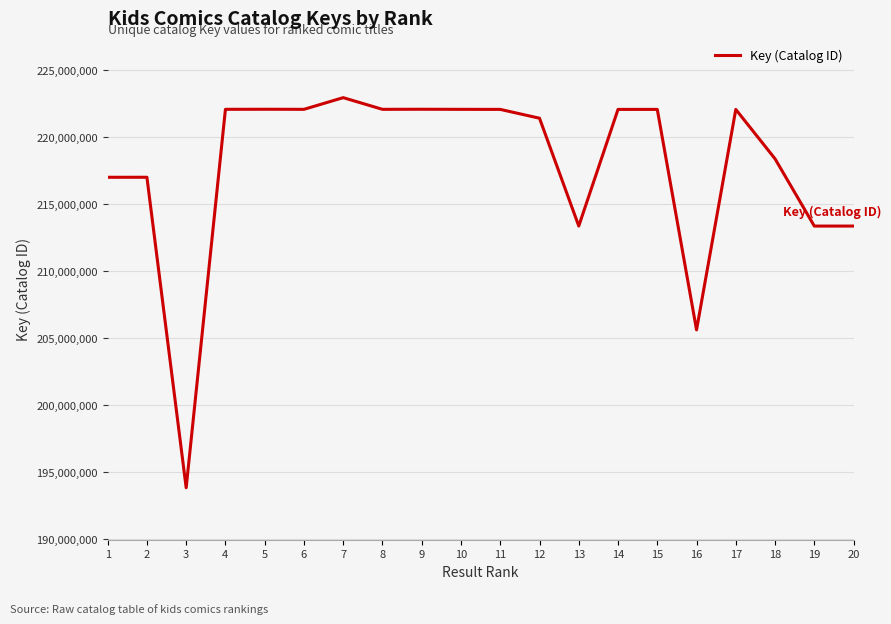

Is it true that the value at 17 is 348455790?

False